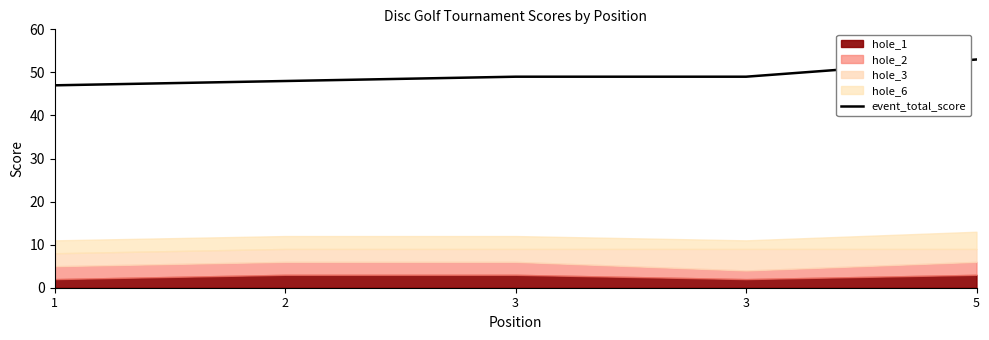

True or false: there are more than 2 points higher than both neighbors.

False